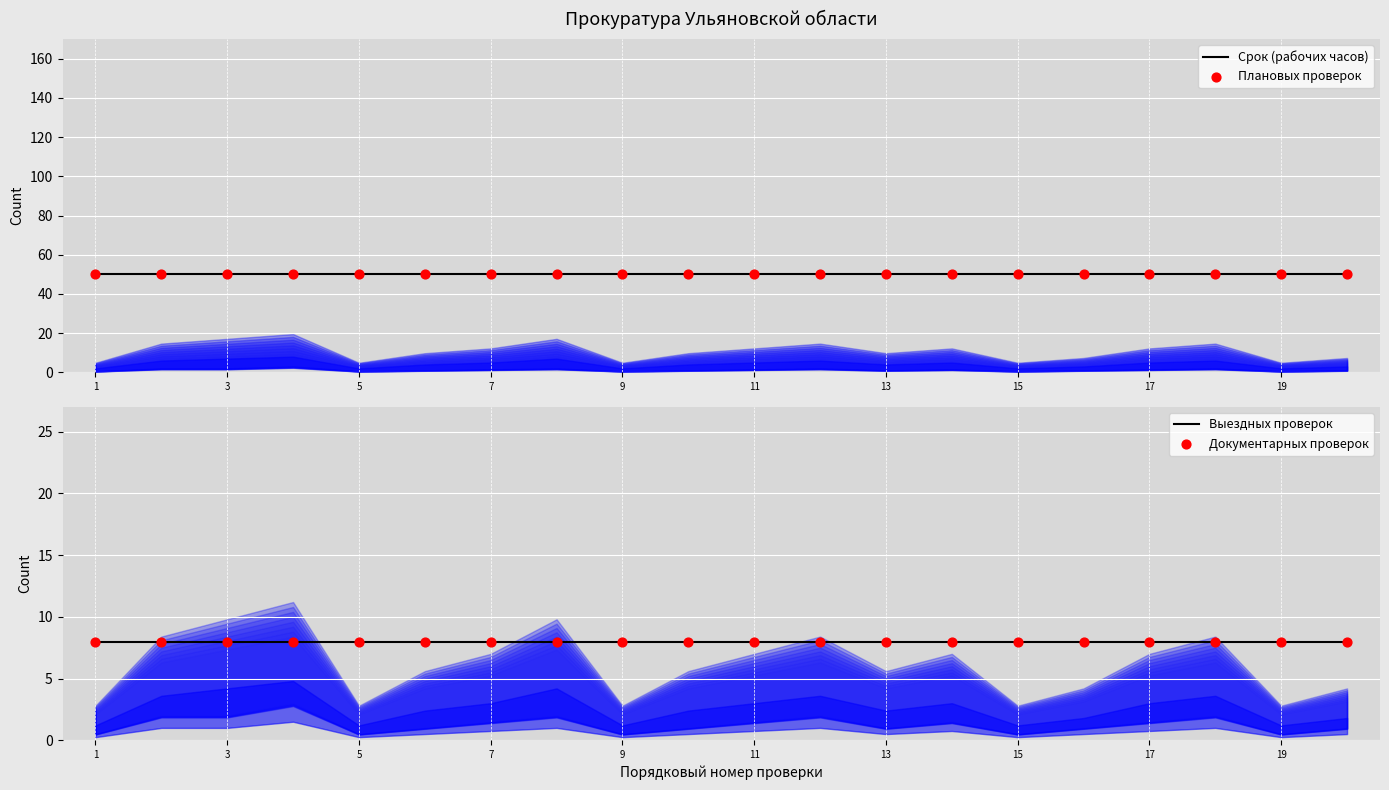

What are all the series names shown in the legend?

Срок (рабочих часов), Плановых проверок, Выездных проверок, Документарных проверок